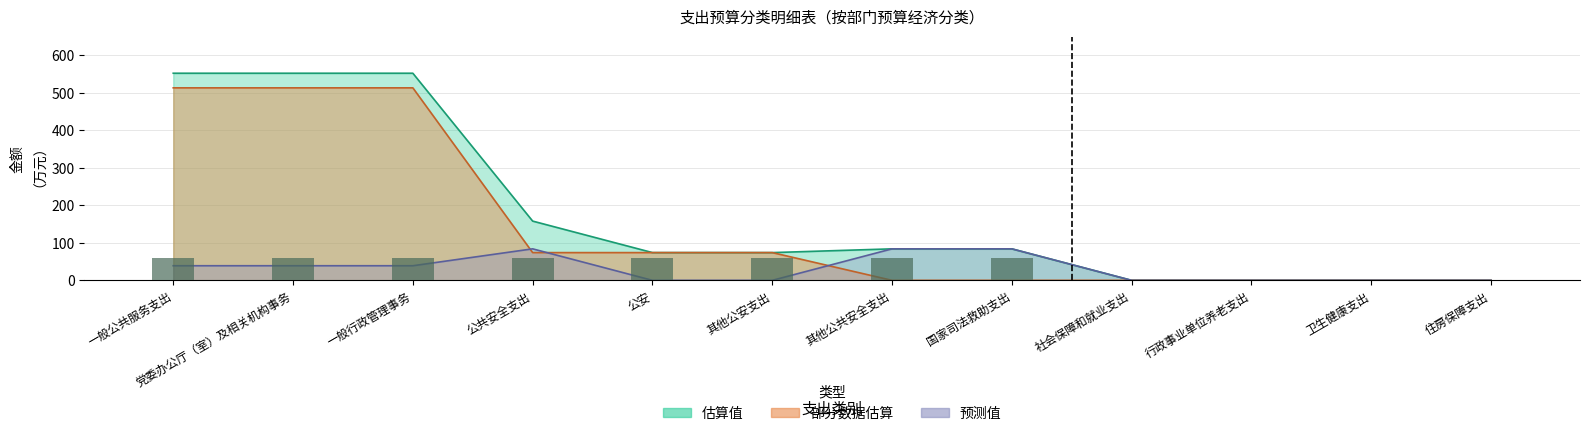

Which series changed the most between 其他公安支出 and 社会保障和就业支出?

估算值